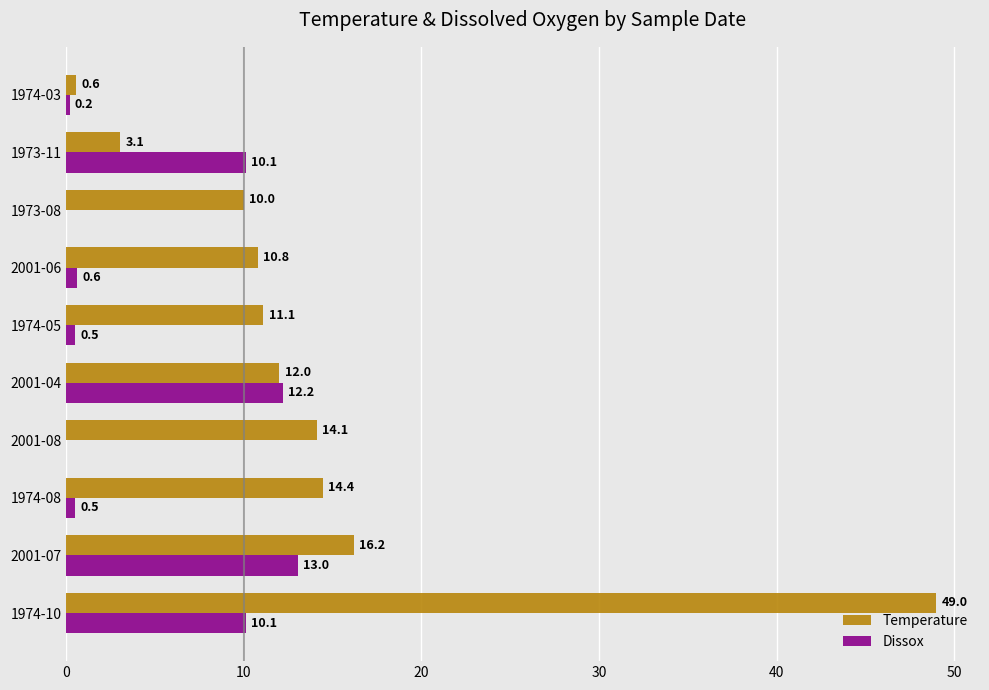

How many series are shown in this chart?

2